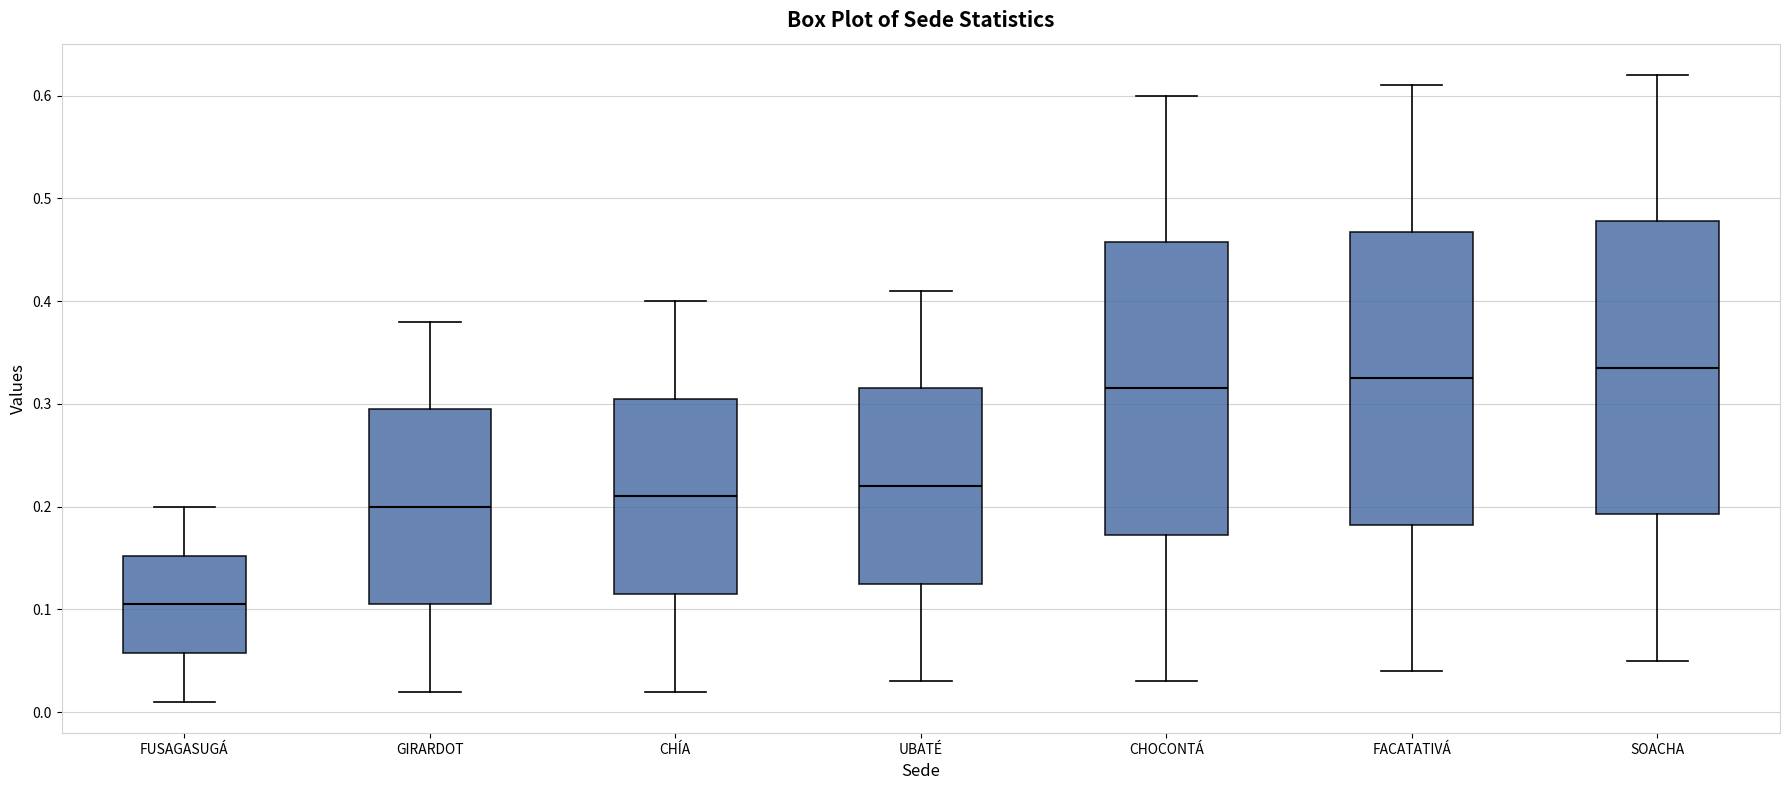

Where does the lower whisker of the box for FUSAGASUGÁ end on the y-axis? The values are not printed on the chart, so give them approximately, as read against the axis.

0.01